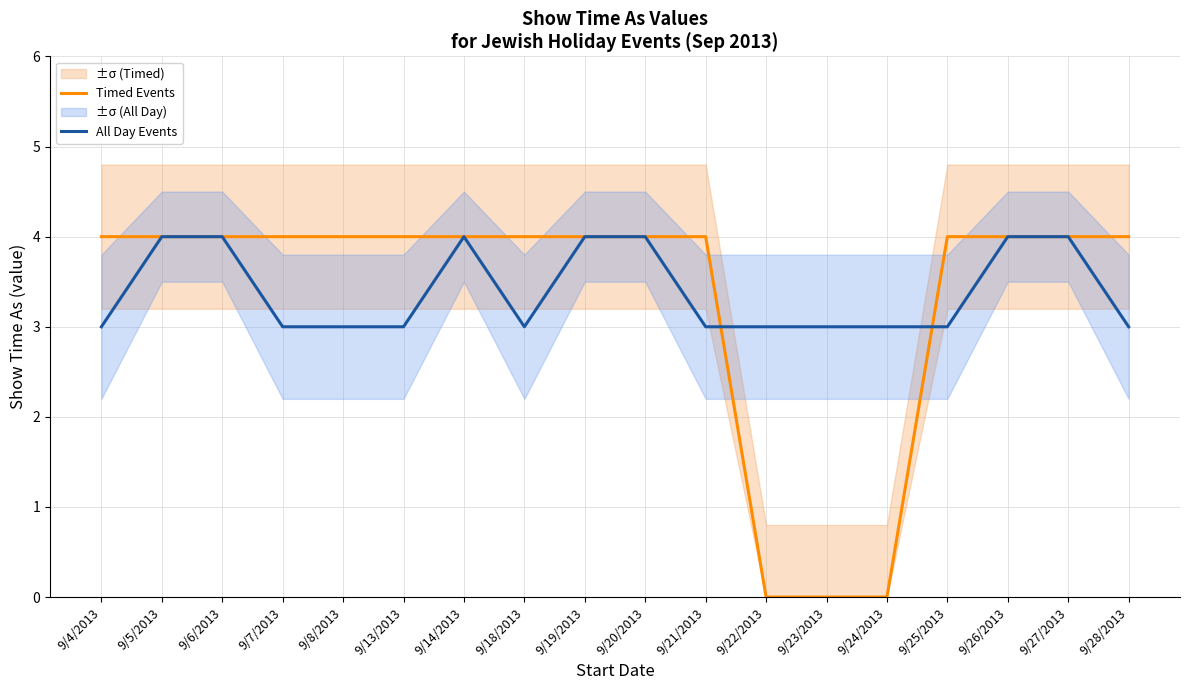

The value of All Day Events at 9/21/2013 is 5. True or false?

False